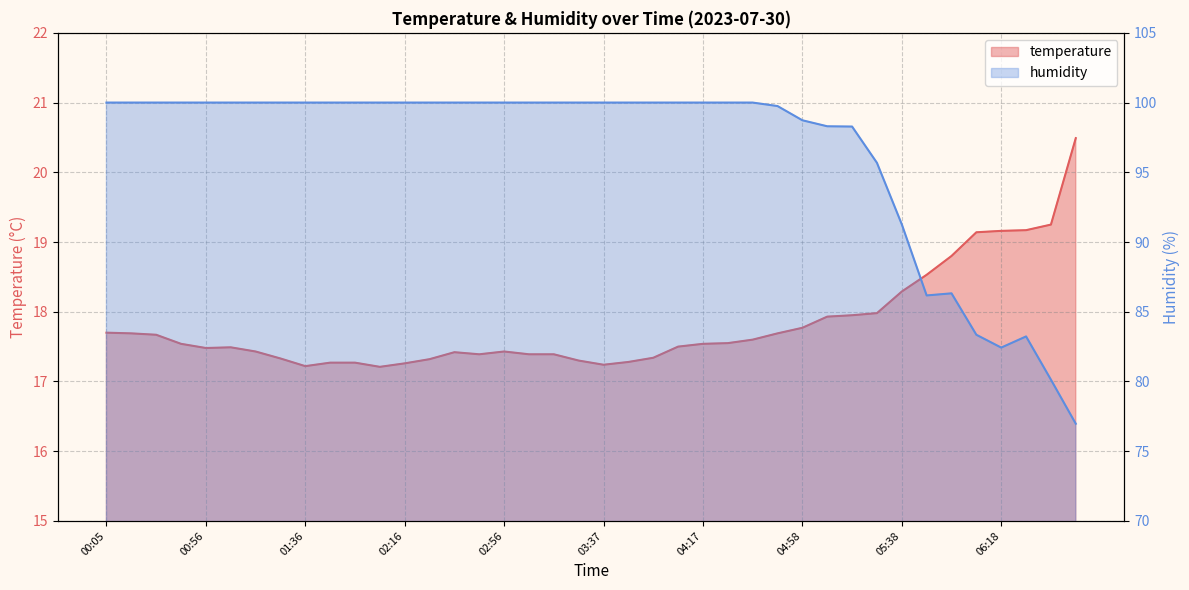

Which category has the lowest value in the humidity series?

06:48